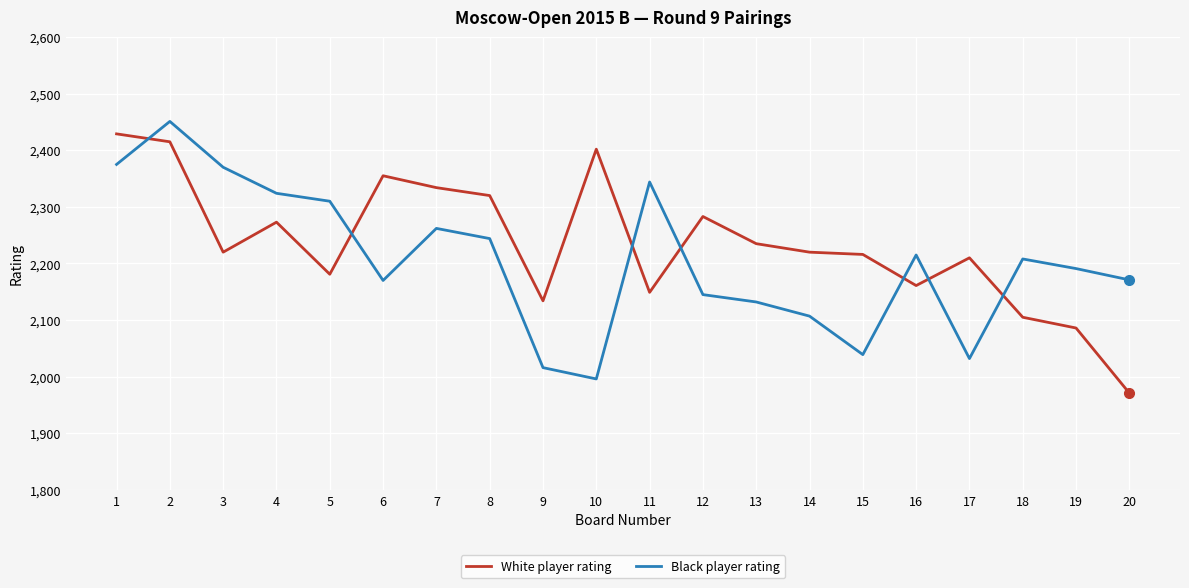

What is the maximum value for White player rating?

2429